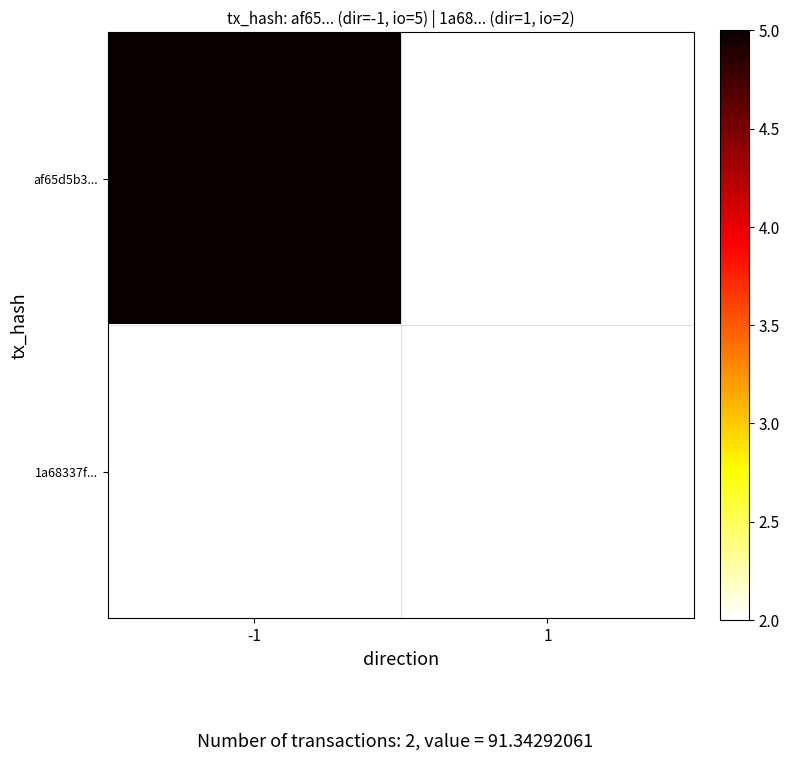

At how many categories does at least one series exceed 3?

1